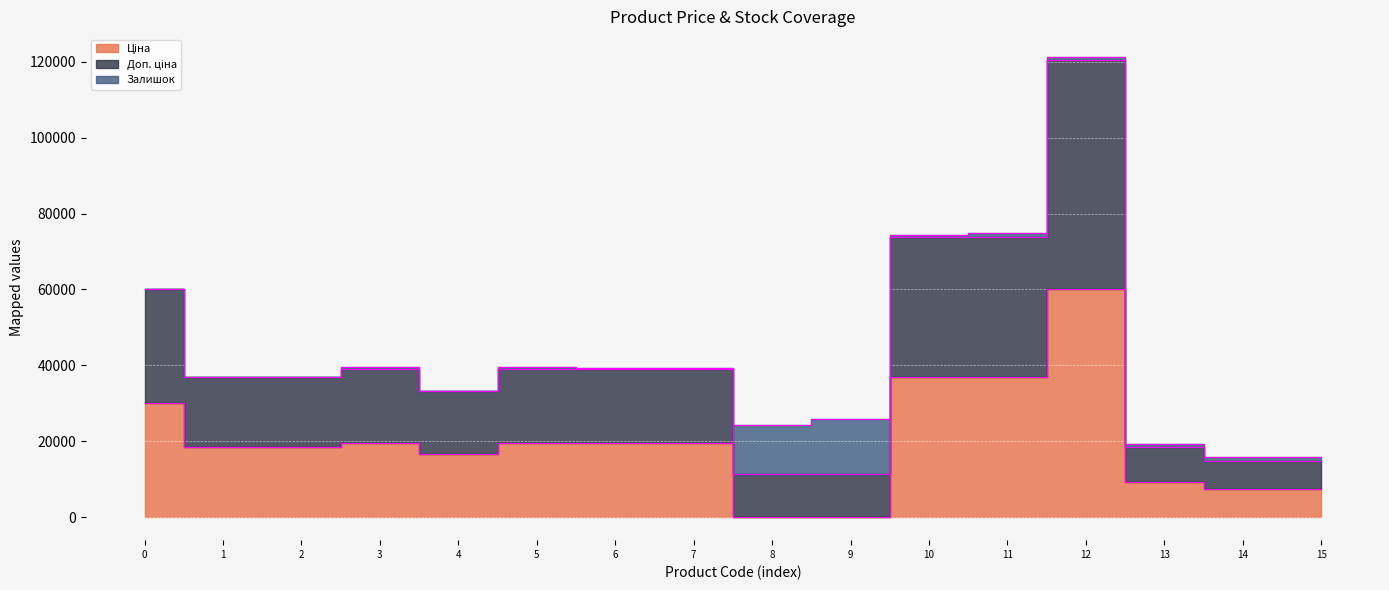

At how many categories does at least one series exceed 72719?

3